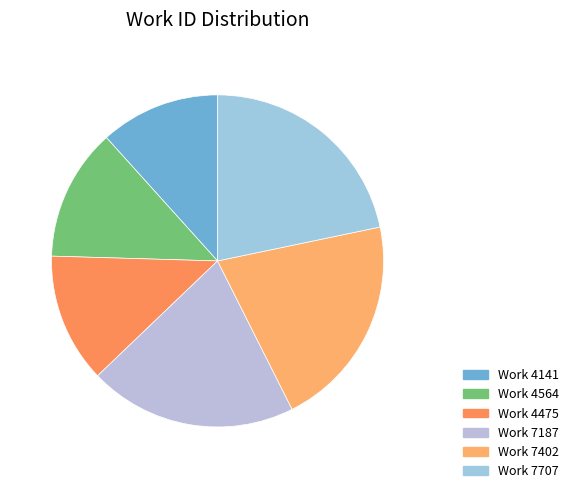

How many segments does this pie chart have?

6